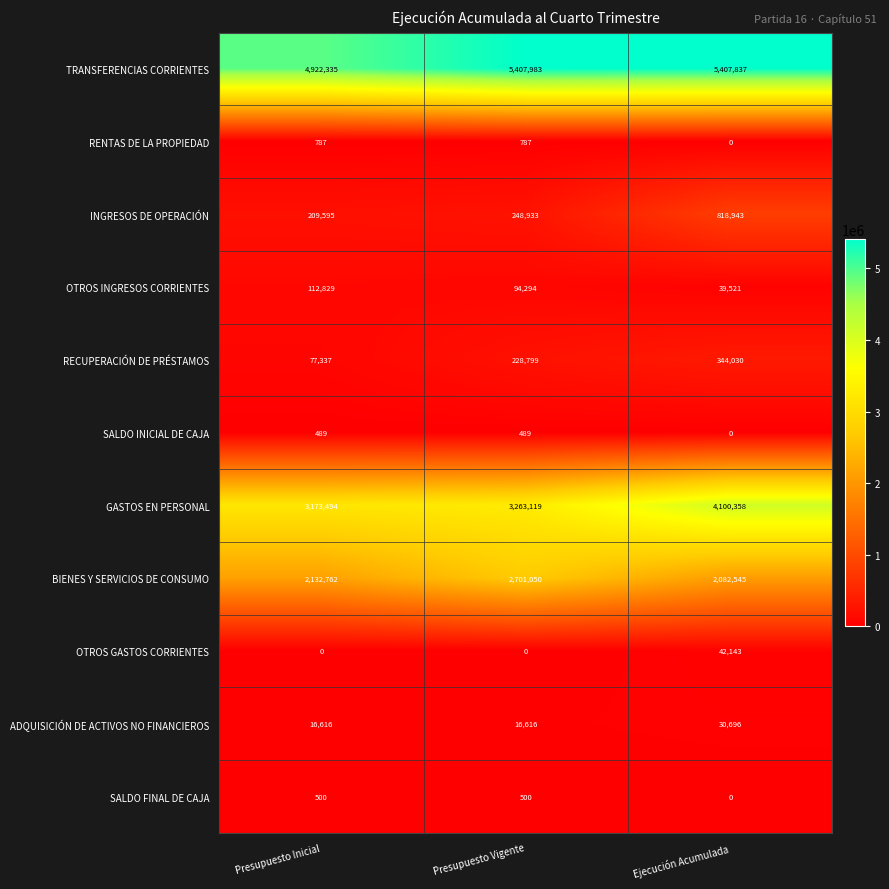

What is the average value of the OTROS INGRESOS CORRIENTES series?

82215